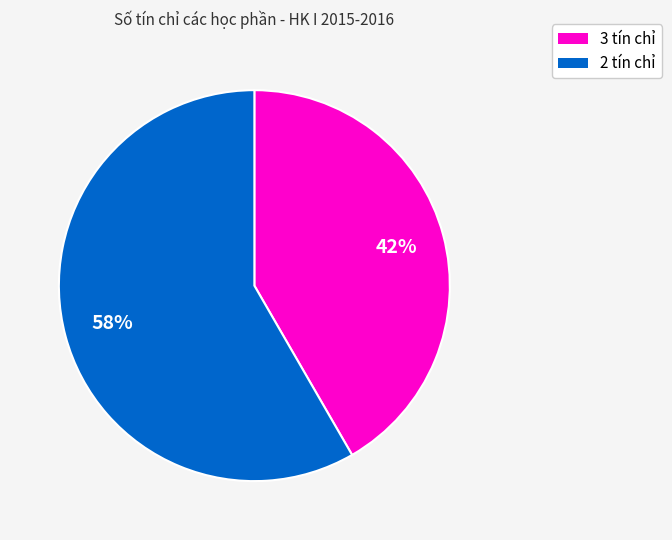

To the nearest percent, what is the average slice percentage?

50%